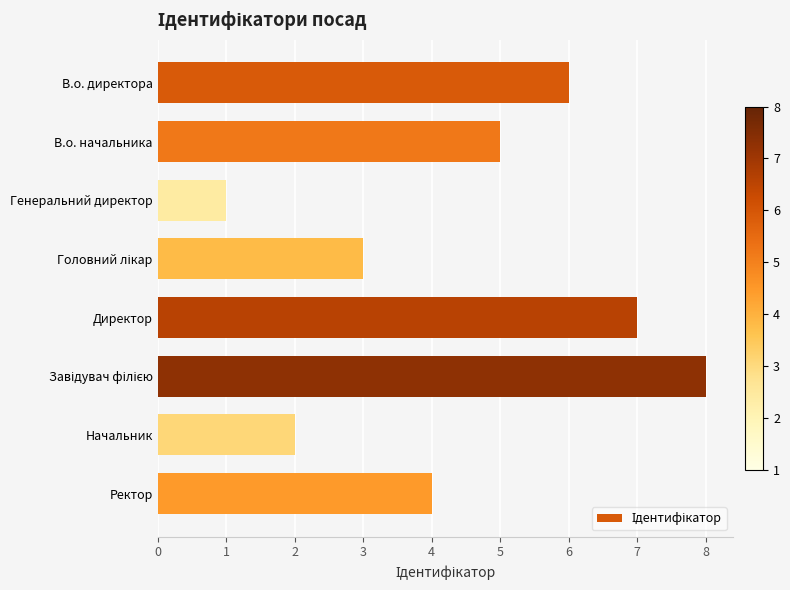

Where is the data nearest to the value 4?

Ректор